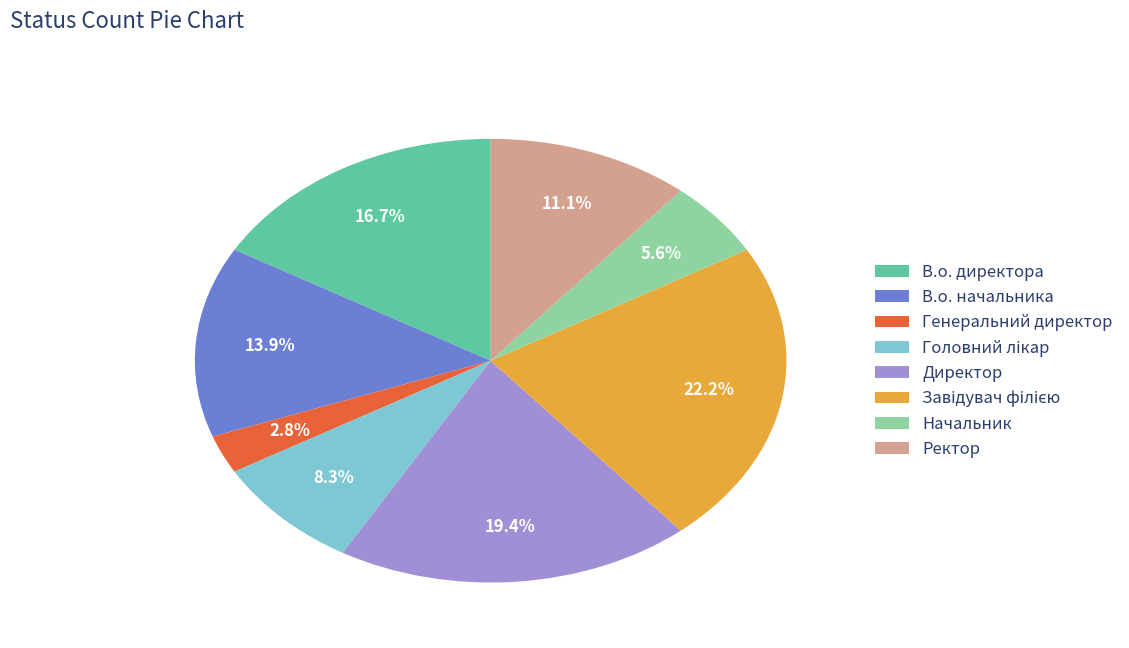

What is the ratio of the value at Ректор to the value at В.о. директора?

0.7